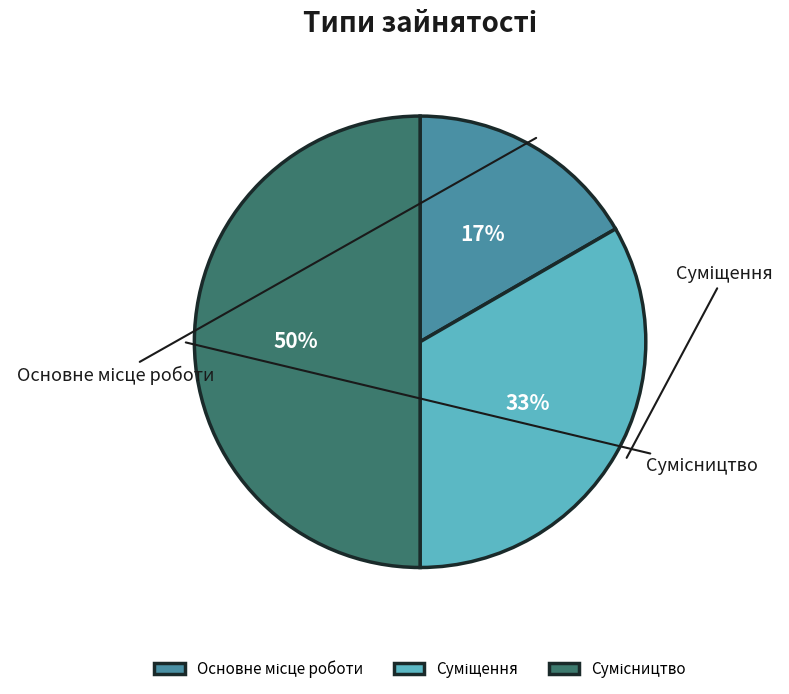

How many slices are in this pie chart?

3